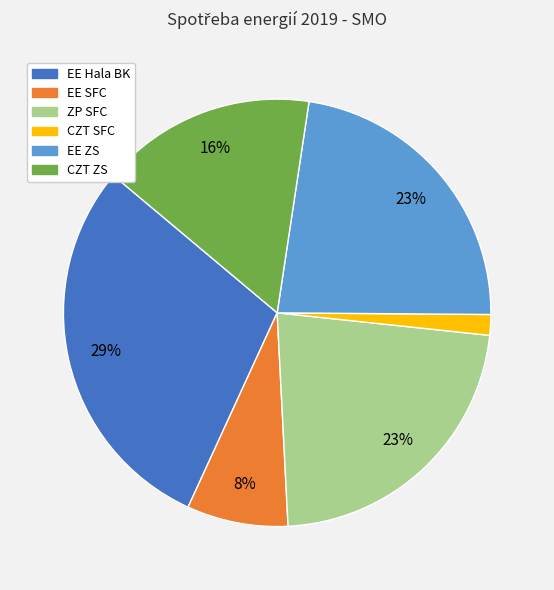

Is the sum of CZT SFC and ZP SFC greater than half?

No